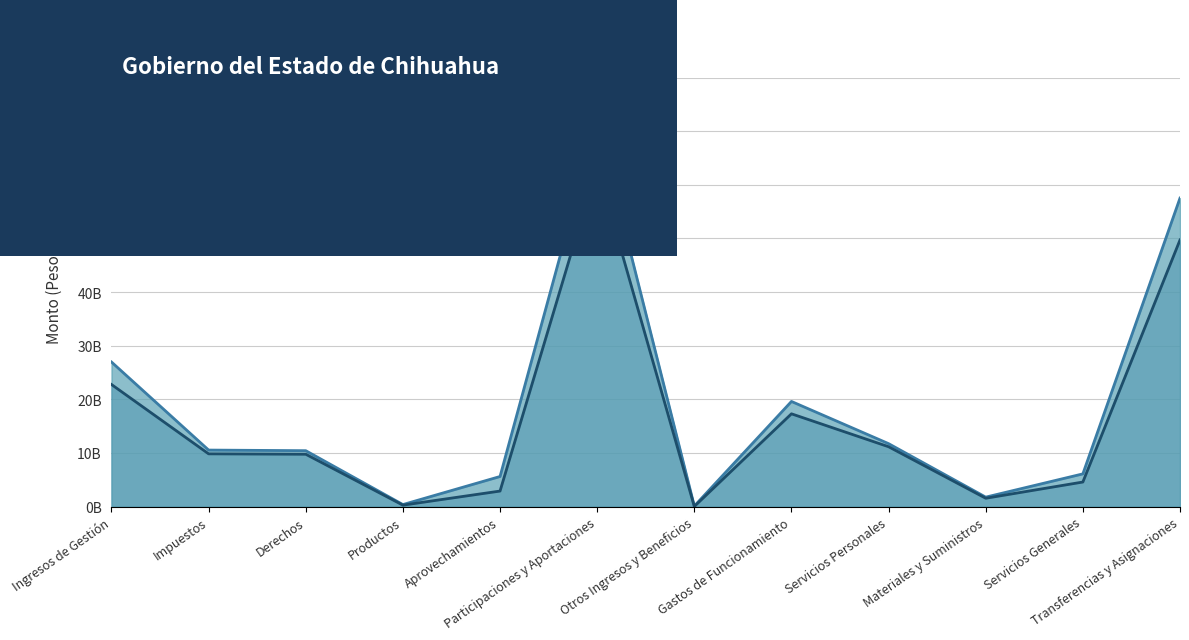

List the labels in order of 2022 value, smallest first.

Otros Ingresos y Beneficios, Productos, Materiales y Suministros, Aprovechamientos, Servicios Generales, Derechos, Impuestos, Servicios Personales, Gastos de Funcionamiento, Ingresos de Gestión, Transferencias y Asignaciones, Participaciones y Aportaciones